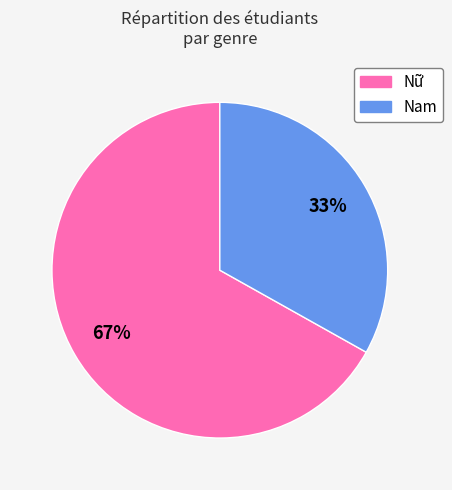

To the nearest percent, what portion does Nữ represent?

67%